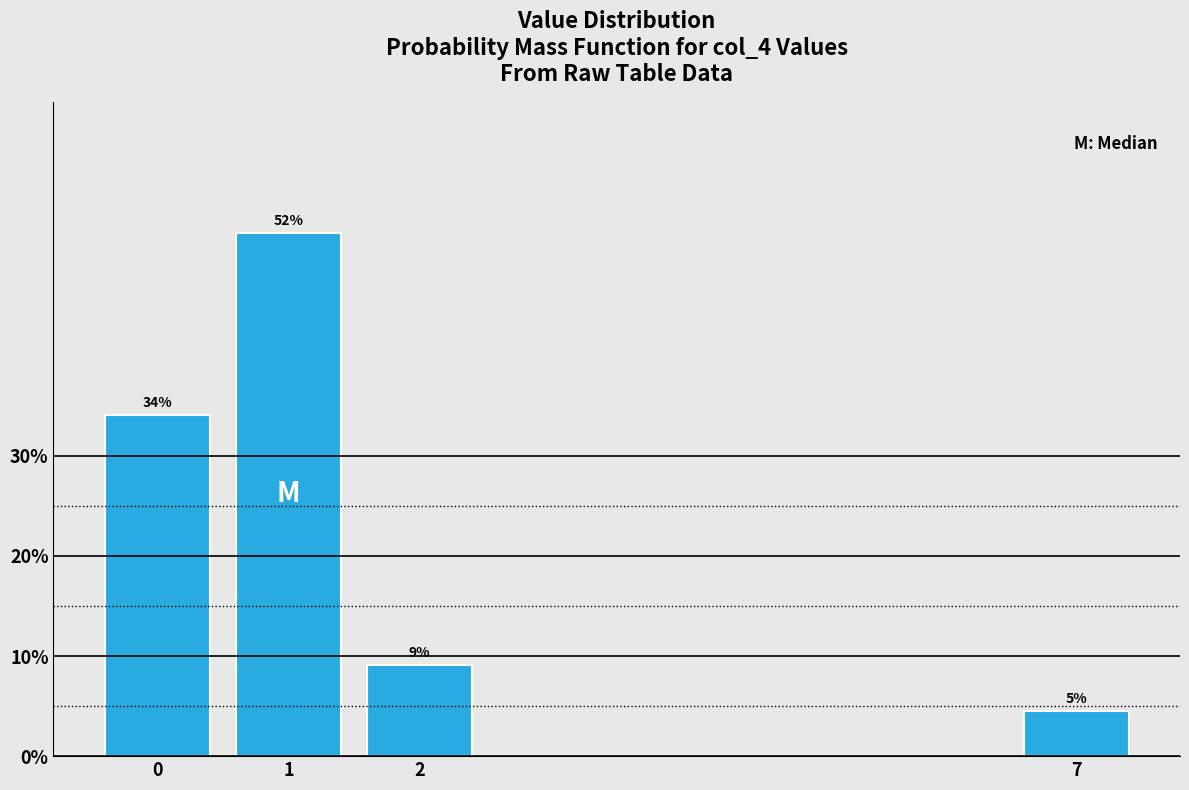

How many bars are there in total?

4